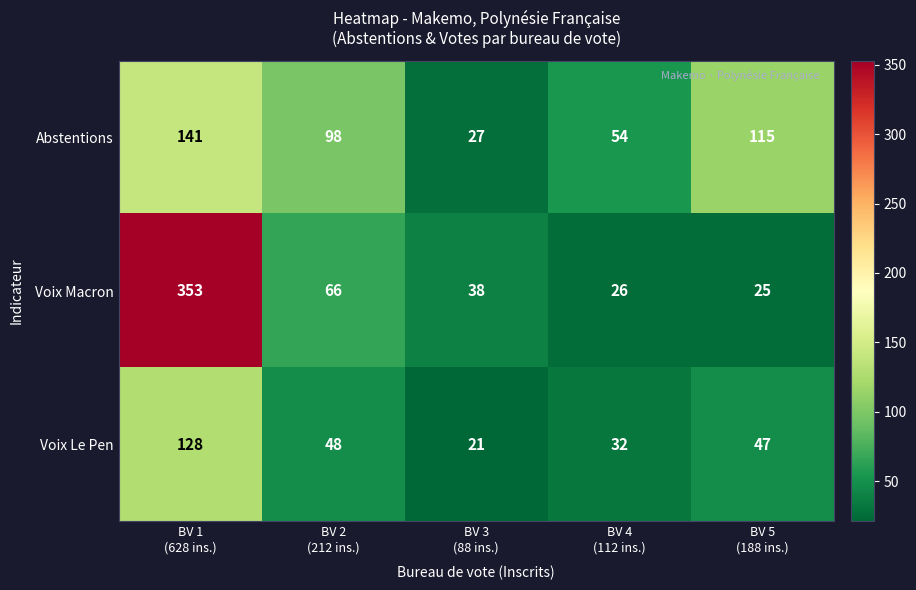

How many data points does each series have?

5